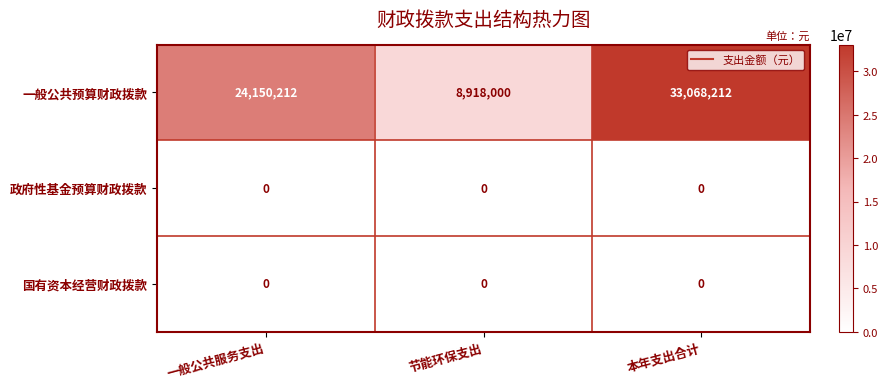

Reading left to right, transcribe all the data shown in this chart.

一般公共预算财政拨款: 一般公共服务支出=24150212	节能环保支出=8918000	本年支出合计=33068212
政府性基金预算财政拨款: 一般公共服务支出=0	节能环保支出=0	本年支出合计=0
国有资本经营财政拨款: 一般公共服务支出=0	节能环保支出=0	本年支出合计=0